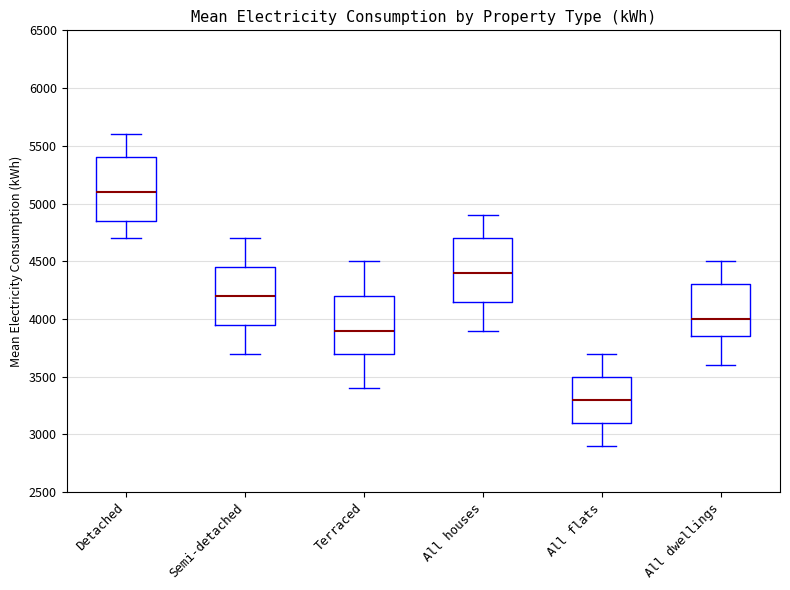

Reading left to right, transcribe this box plot: for each box, give where its median line is, the range the box spans, and where its two whiskers end, as read against the y-axis. The values are not printed on the chart, so give them approximately, as read against the axis.

Detached: median 5100, box 4850 to 5400, whiskers 4700 to 5600
Semi-detached: median 4200, box 3950 to 4450, whiskers 3700 to 4700
Terraced: median 3900, box 3700 to 4200, whiskers 3400 to 4500
All houses: median 4400, box 4150 to 4700, whiskers 3900 to 4900
All flats: median 3300, box 3100 to 3500, whiskers 2900 to 3700
All dwellings: median 4000, box 3850 to 4300, whiskers 3600 to 4500